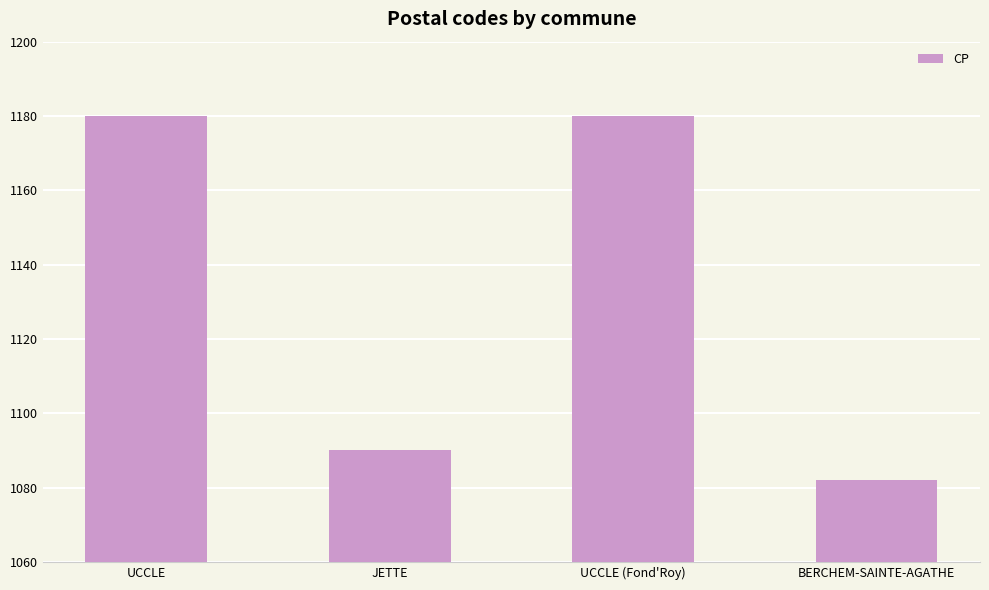

What is the sum of all values?

4532